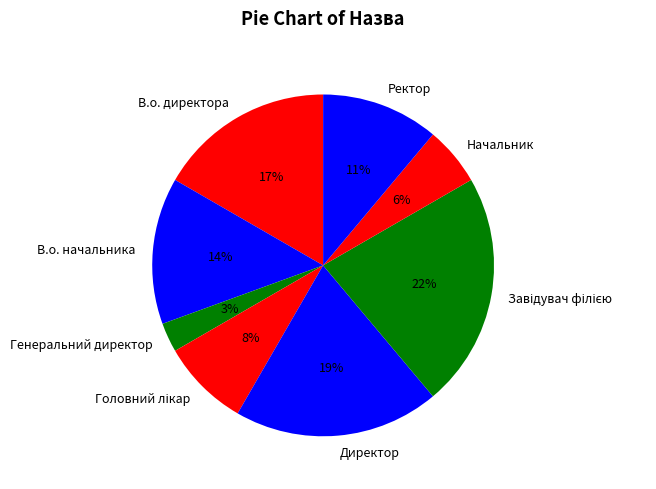

Between Генеральний директор and В.о. директора, which is larger?

В.о. директора